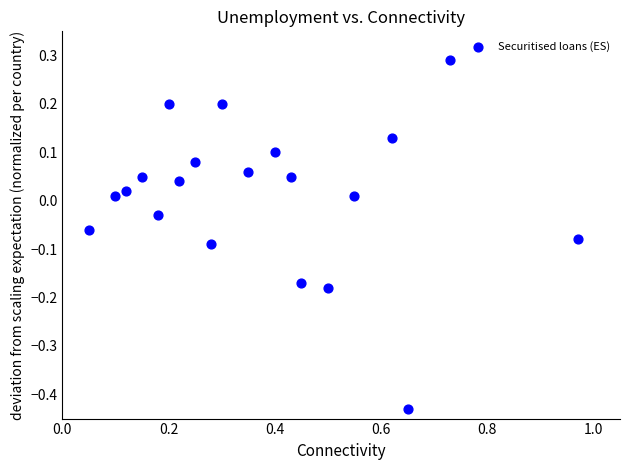

What is the range of X values (max minus min)?

0.9